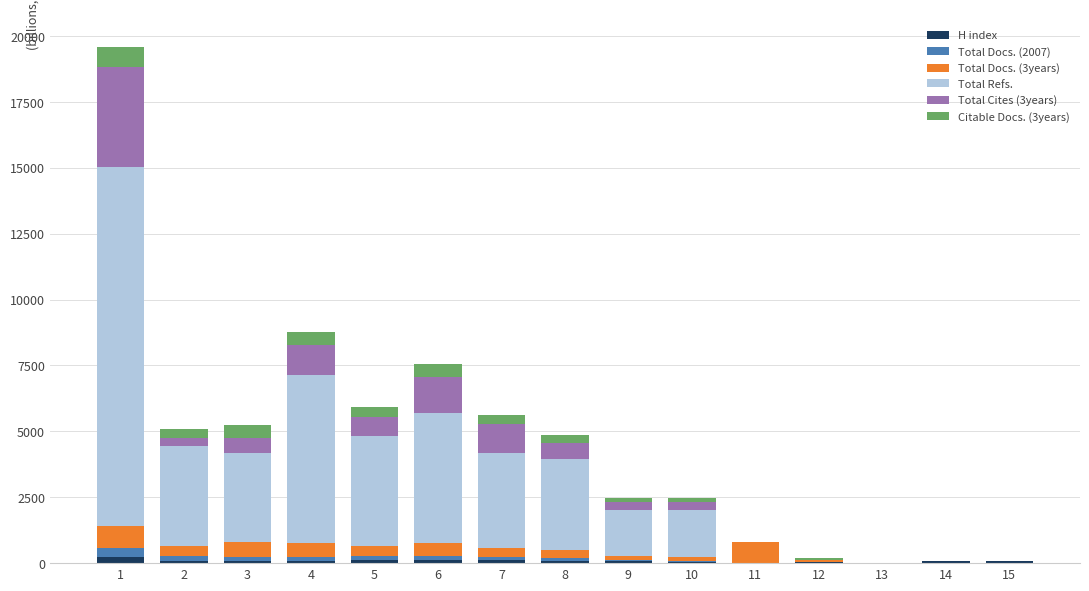

Count the number of data series in this chart.

6